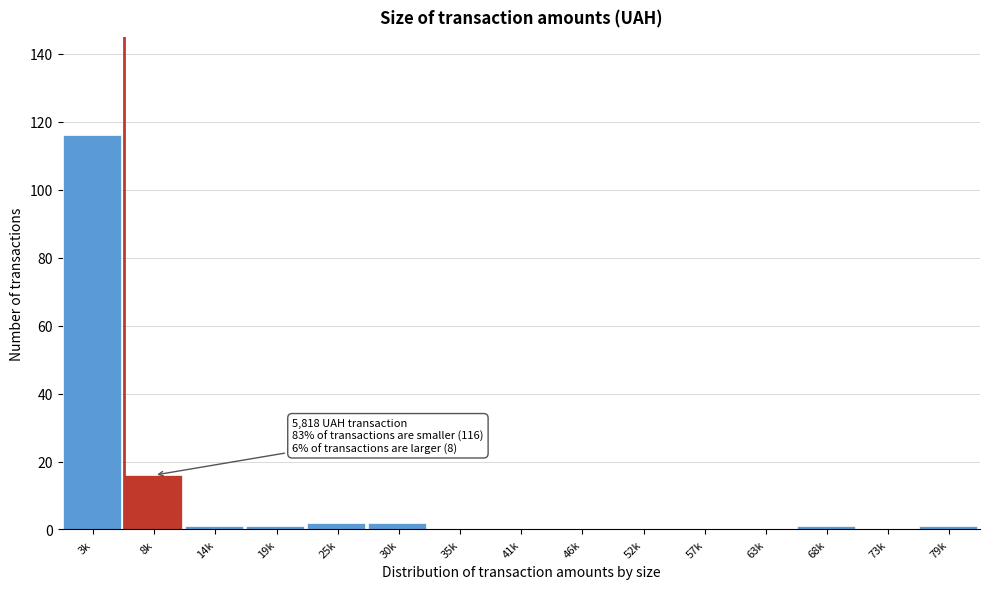

Reading left to right, extract all data points from this chart.

3k=116	8k=16	14k=1	19k=1	25k=2	30k=2	35k=0	41k=0	46k=0	52k=0	57k=0	63k=0	68k=1	73k=0	79k=1